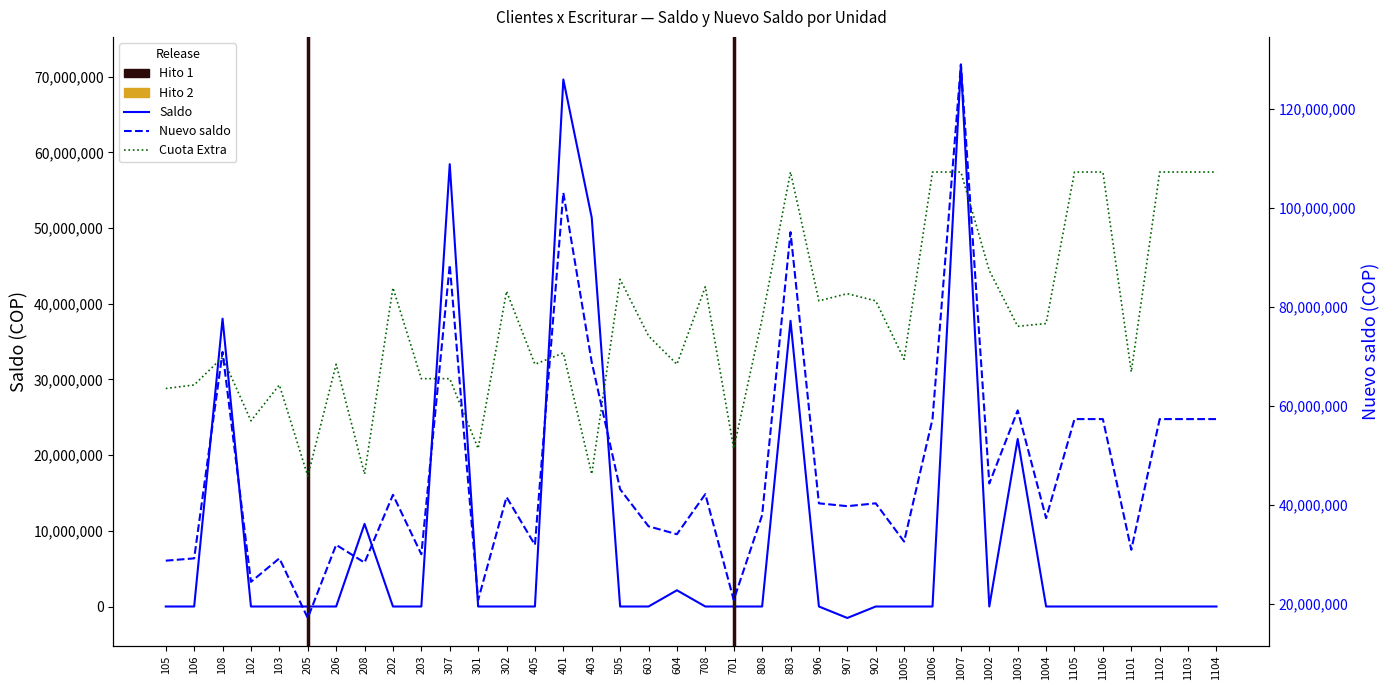

Between 1102 and 1104, which is larger?

1102